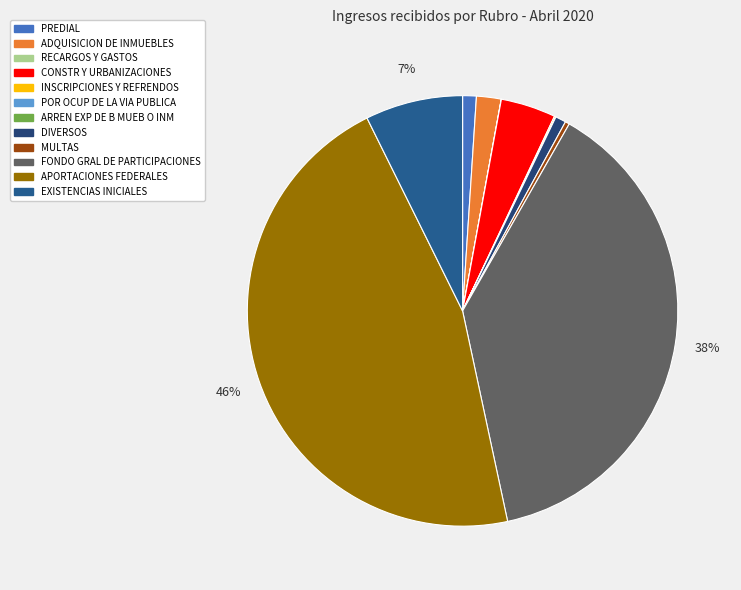

Does any single category account for the majority?

No